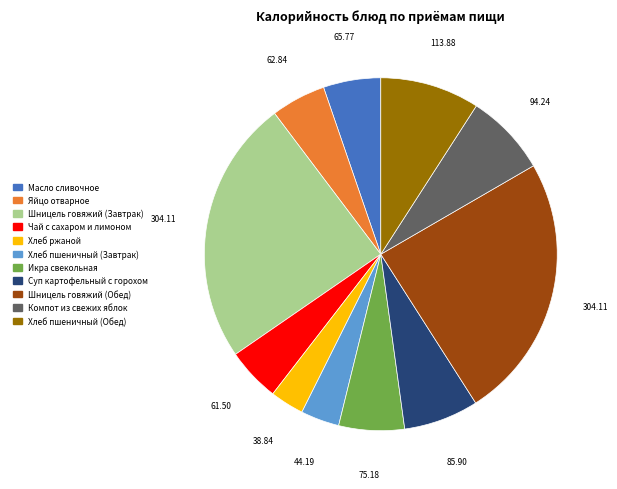

Is there any slice that represents more than half of the pie?

No